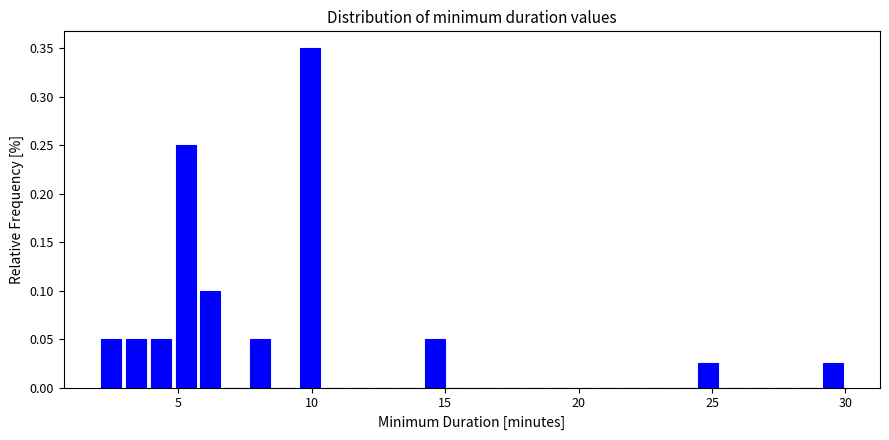

Read against the x-axis, roughly where is the centre of the tallest bar?

10.0